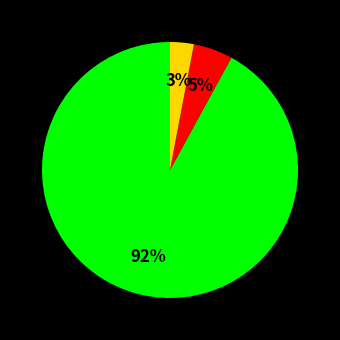

To the nearest percent, what is the average slice percentage?

33%